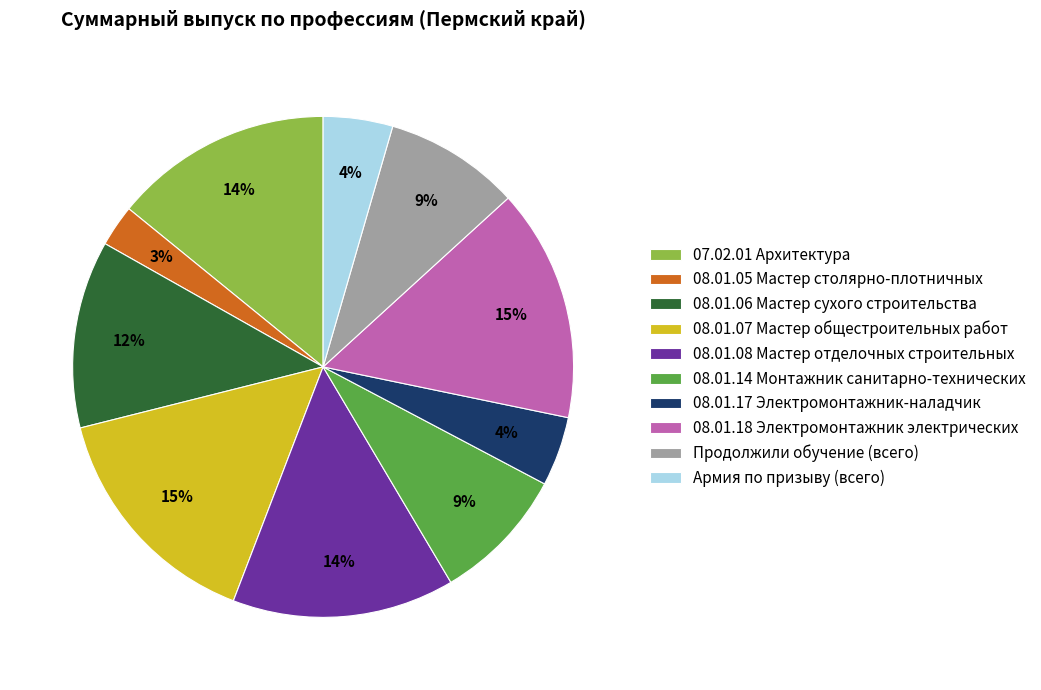

To the nearest percent, what portion does 08.01.08 Мастер отделочных строительных represent?

14%